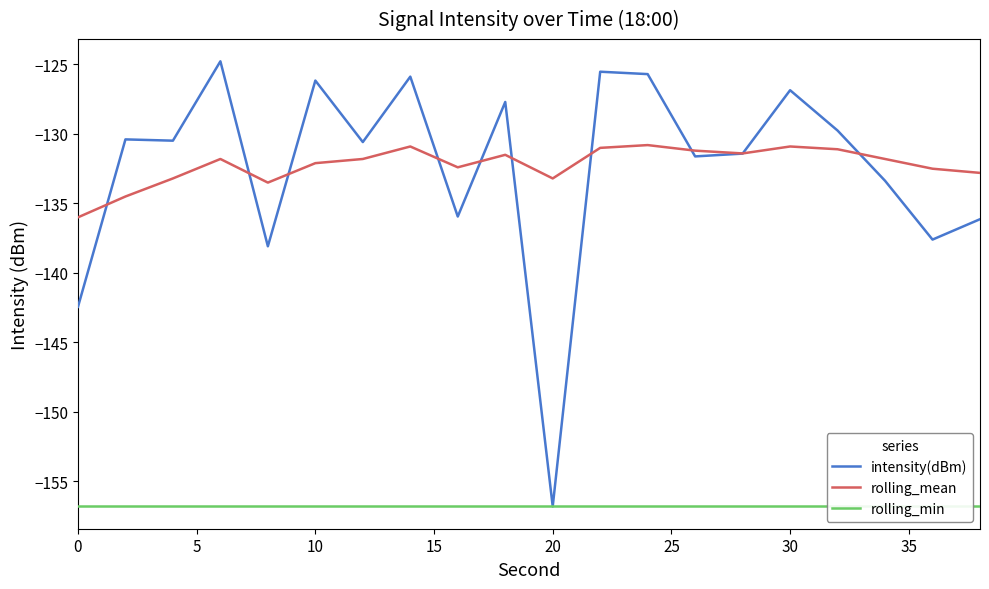

True or false: intensity(dBm) and rolling_min intersect in this chart.

False